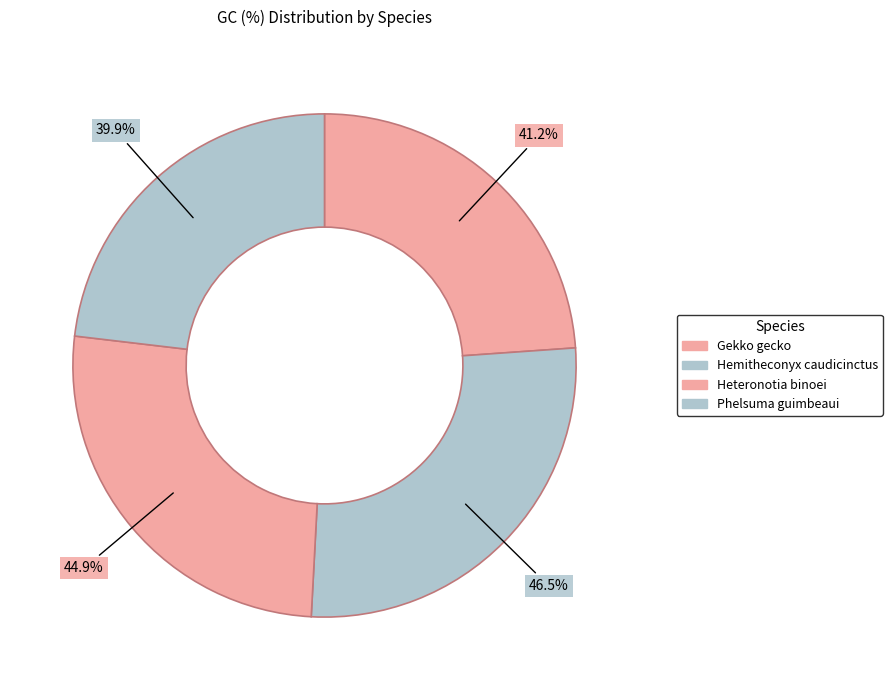

Which category has the smallest portion of the pie?

Phelsuma guimbeaui